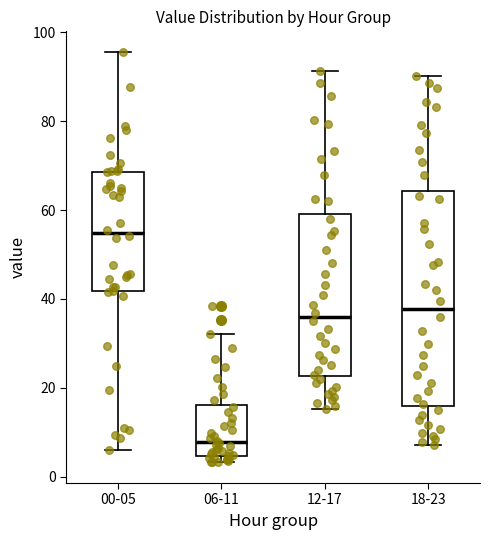

Which box's median line is the lowest?

06-11